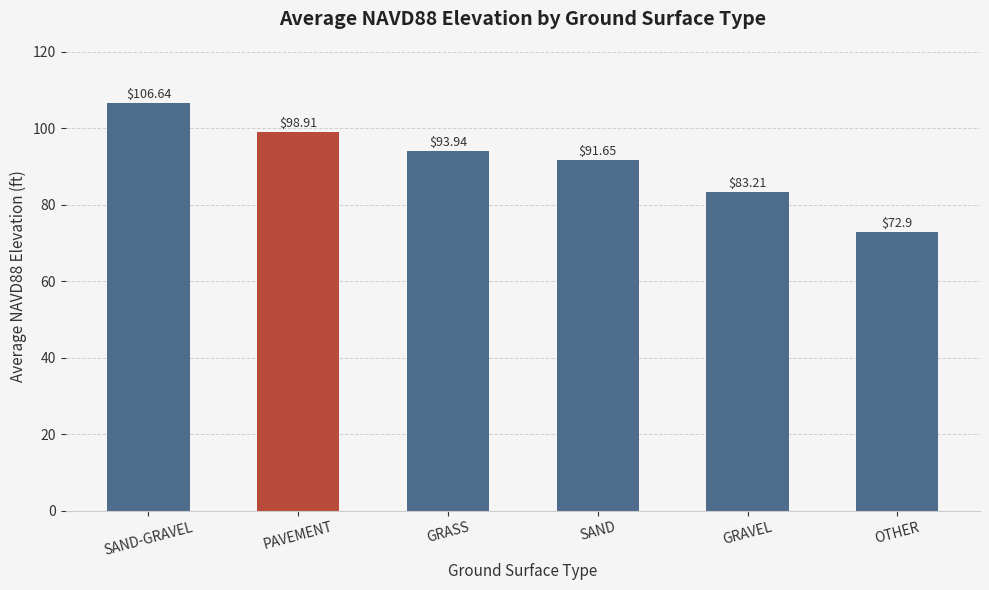

Count the number of categories in the chart.

6